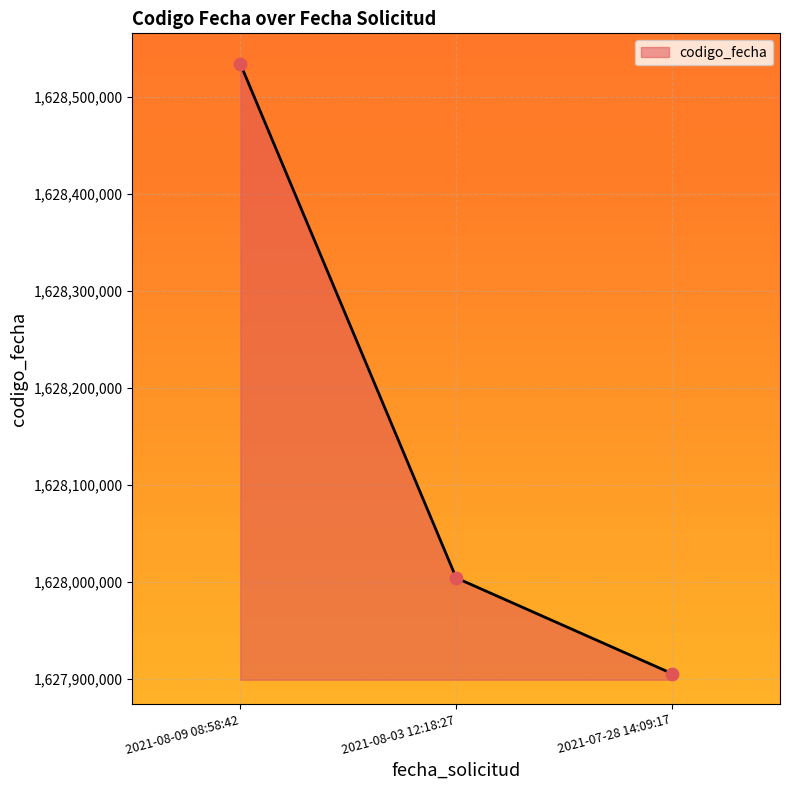

Between 2021-07-28 14:09:17 and 2021-08-09 08:58:42, which is larger?

2021-08-09 08:58:42